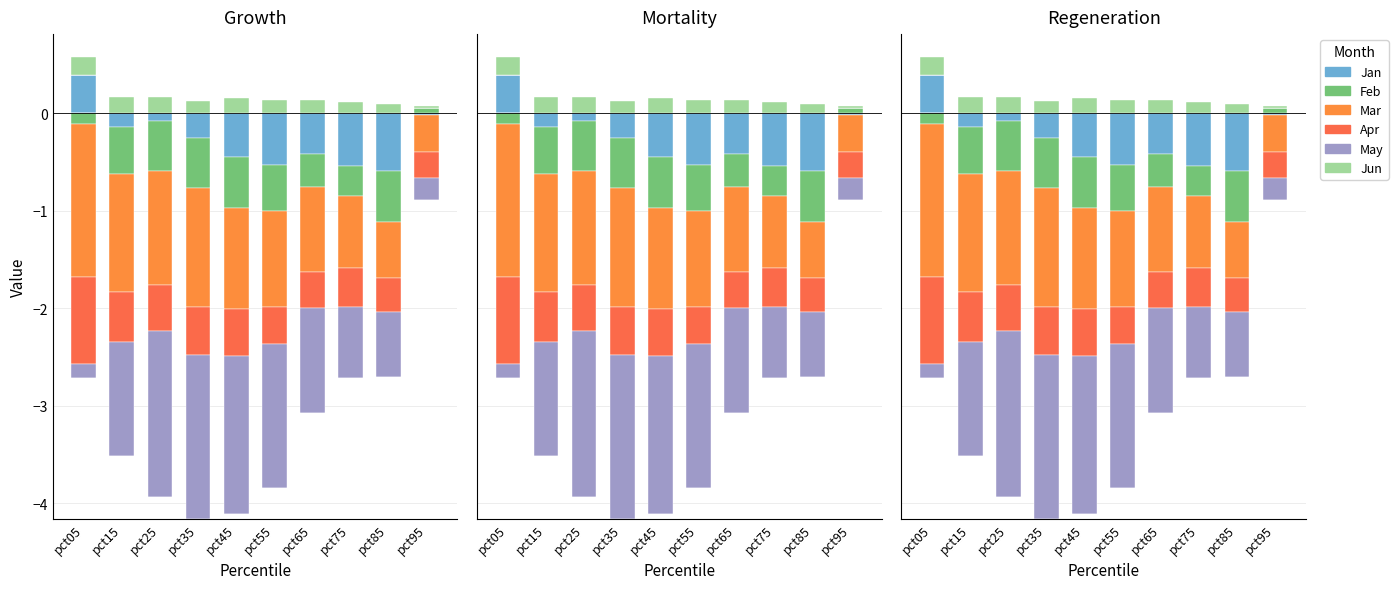

What is the value of the Jun bar at the 1st from the left?

0.2